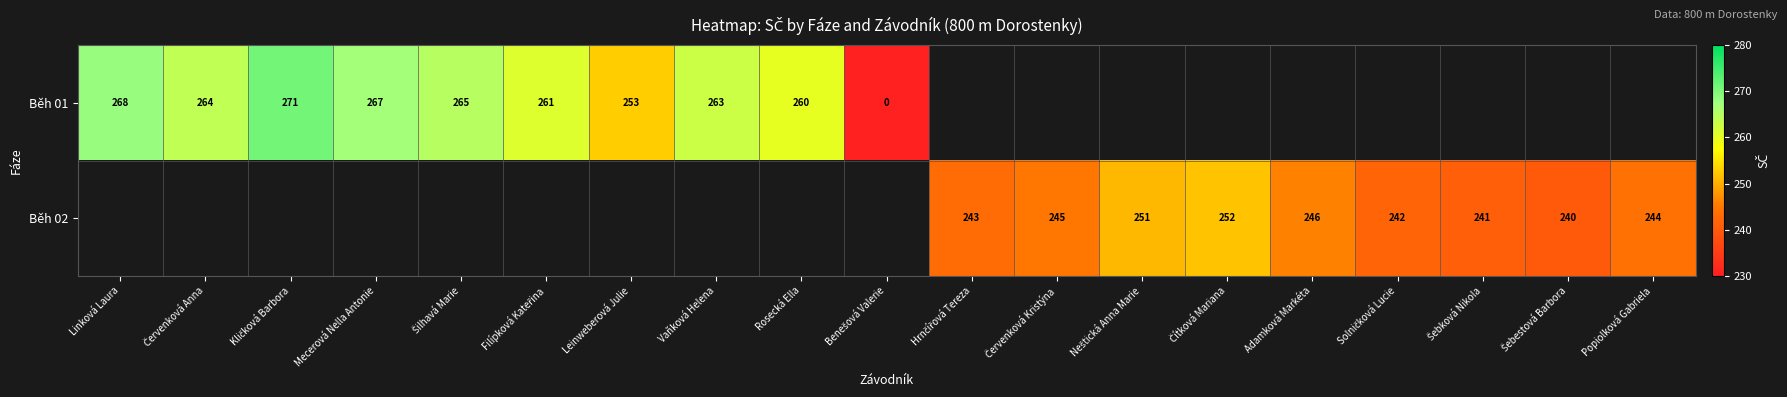

Is it true that Běh 01 equals 444.6 at Linková Laura?

False